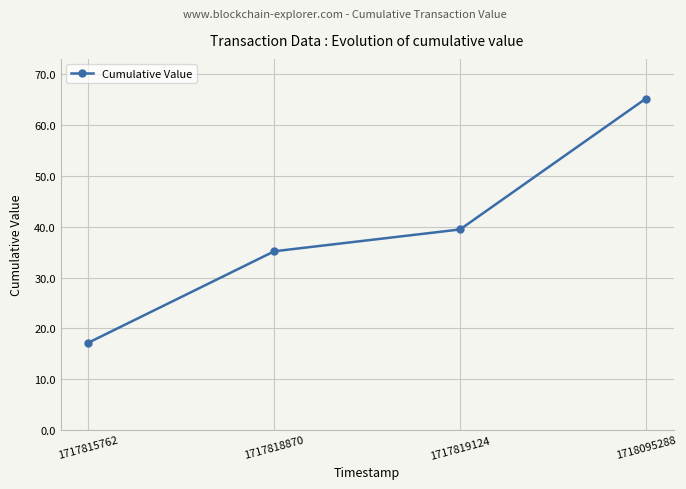

What is the average value?

39.3